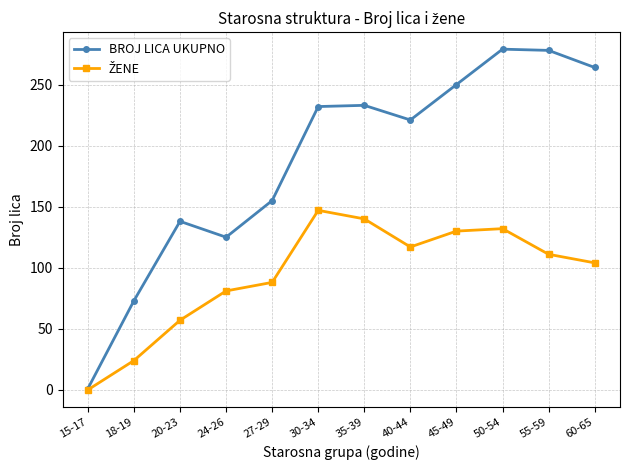

Does the chart display data point markers on the line(s)?

Yes